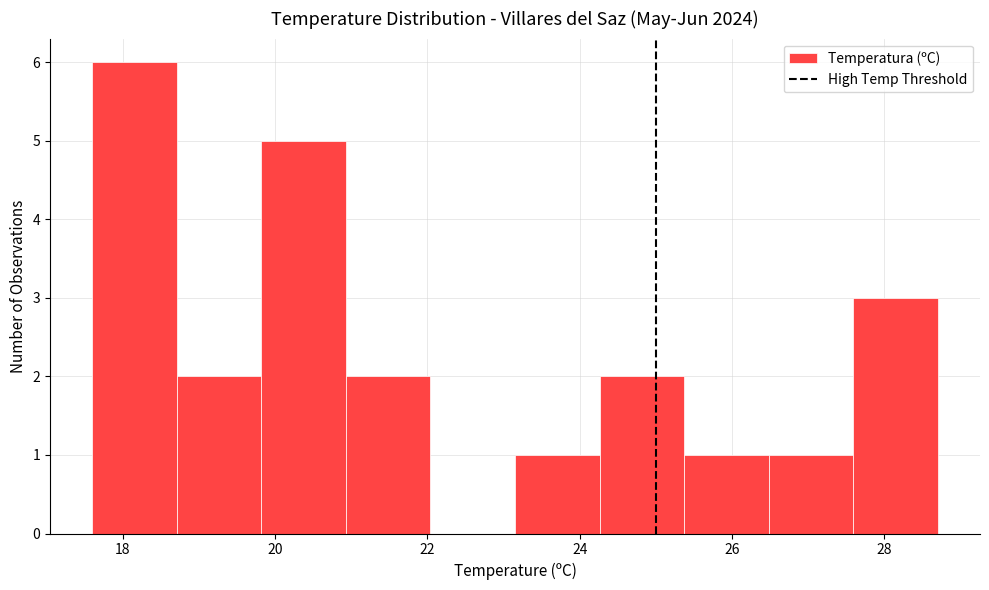

Reading left to right, transcribe this chart: for each bar, give the range it covers on the x-axis and its height. Neither the bar edges nor the heights are printed on the chart, so give them approximately, as read against the axes.

17.6 to 18.8: 6
18.8 to 19.8: 2
19.8 to 21.0: 5
21.0 to 22.0: 2
22.0 to 23.2: 0
23.2 to 24.2: 1
24.2 to 25.4: 2
25.4 to 26.4: 1
26.4 to 27.6: 1
27.6 to 28.8: 3